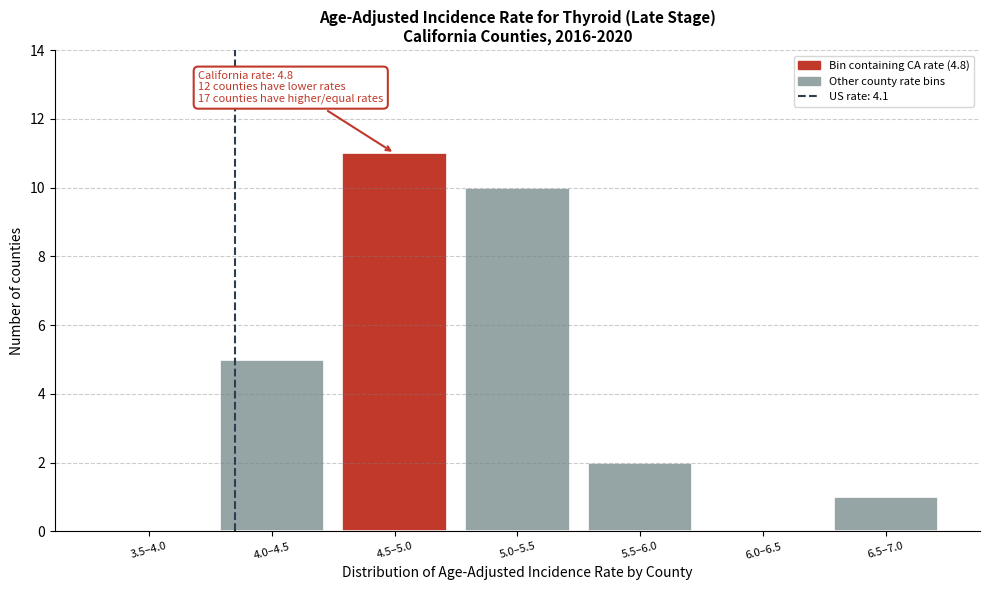

Reading left to right, extract all data points from this chart.

3.5–4.0=0	4.0–4.5=5	4.5–5.0=11	5.0–5.5=10	5.5–6.0=2	6.0–6.5=0	6.5–7.0=1